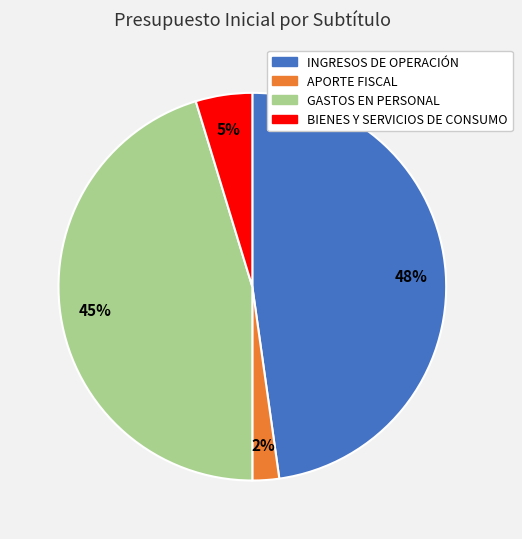

Is it true that APORTE FISCAL is 2% of the pie?

True